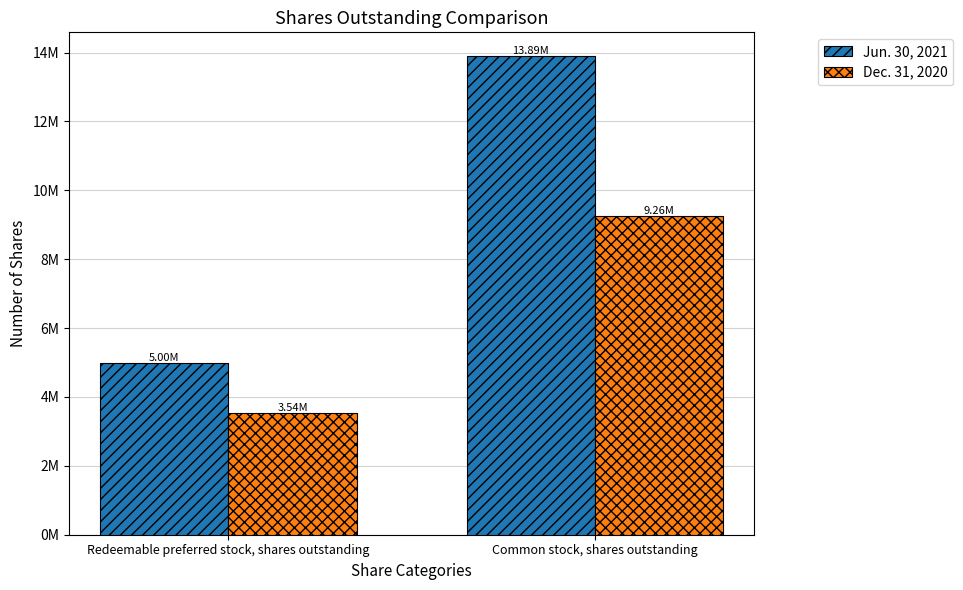

Between Common stock, shares outstanding and Redeemable preferred stock, shares outstanding, which is larger?

Common stock, shares outstanding